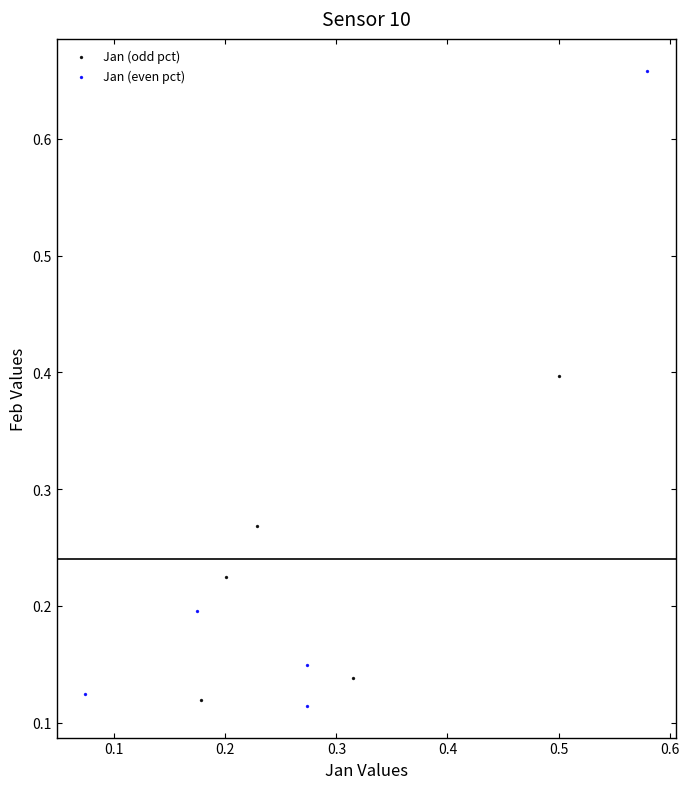

Which series contains the lowest Y value?

Jan (even pct)